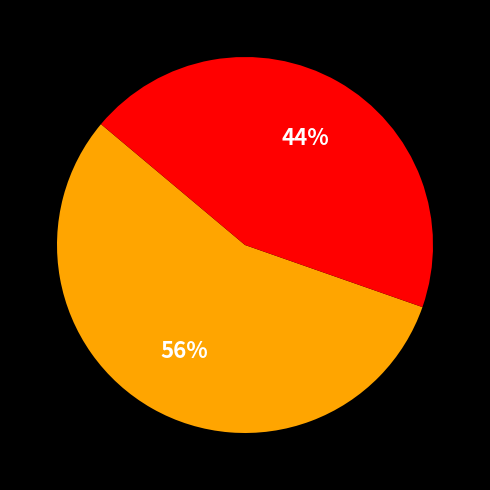

Is there a majority slice in this chart?

Yes